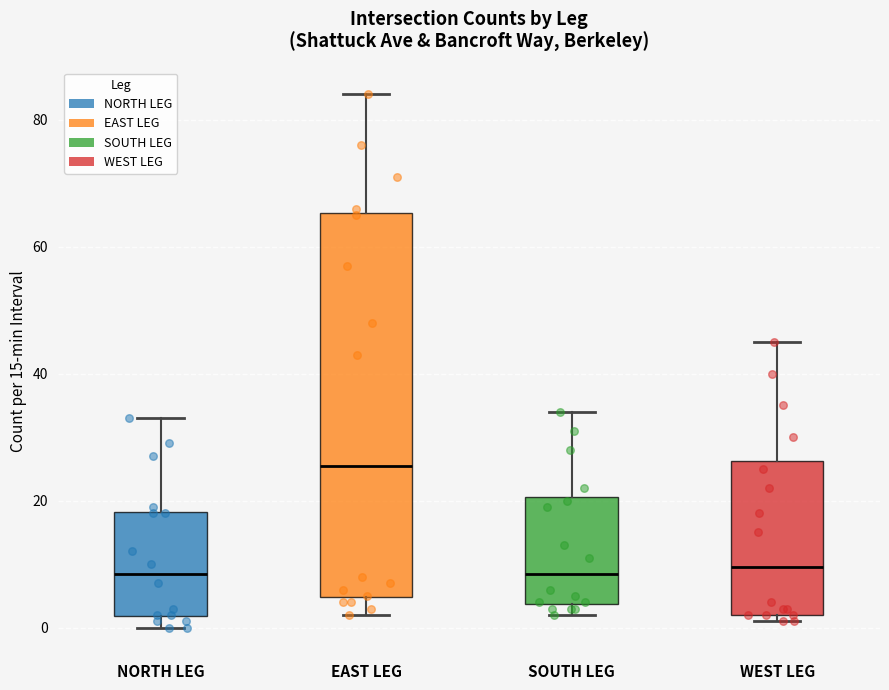

Reading left to right, transcribe this box plot: for each box, give where its median line is, the range the box spans, and where its two whiskers end, as read against the y-axis. The values are not printed on the chart, so give them approximately, as read against the axis.

NORTH LEG: median 8, box 2 to 18, whiskers 0 to 34
EAST LEG: median 26, box 4 to 66, whiskers 2 to 84
SOUTH LEG: median 8, box 4 to 20, whiskers 2 to 34
WEST LEG: median 10, box 2 to 26, whiskers 2 (just below the box's lower edge) to 46